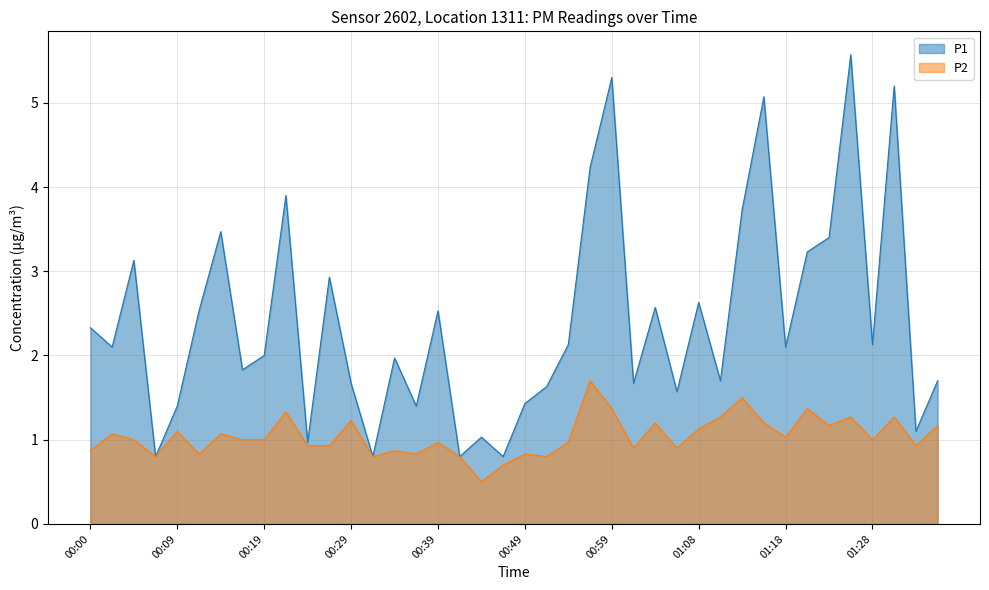

What is the difference between the highest and lowest values at 00:51?

0.8